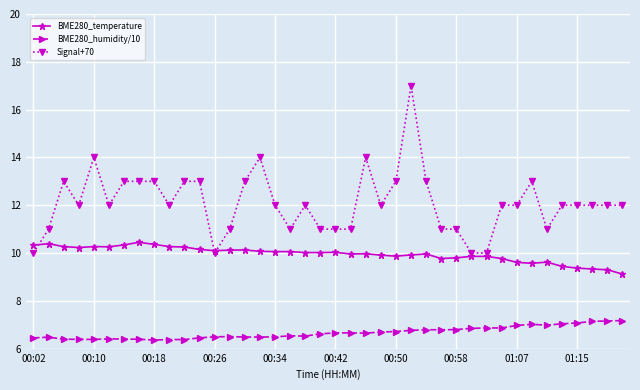

What is the value of the Signal+70 point at the 4th from the left?

12.0